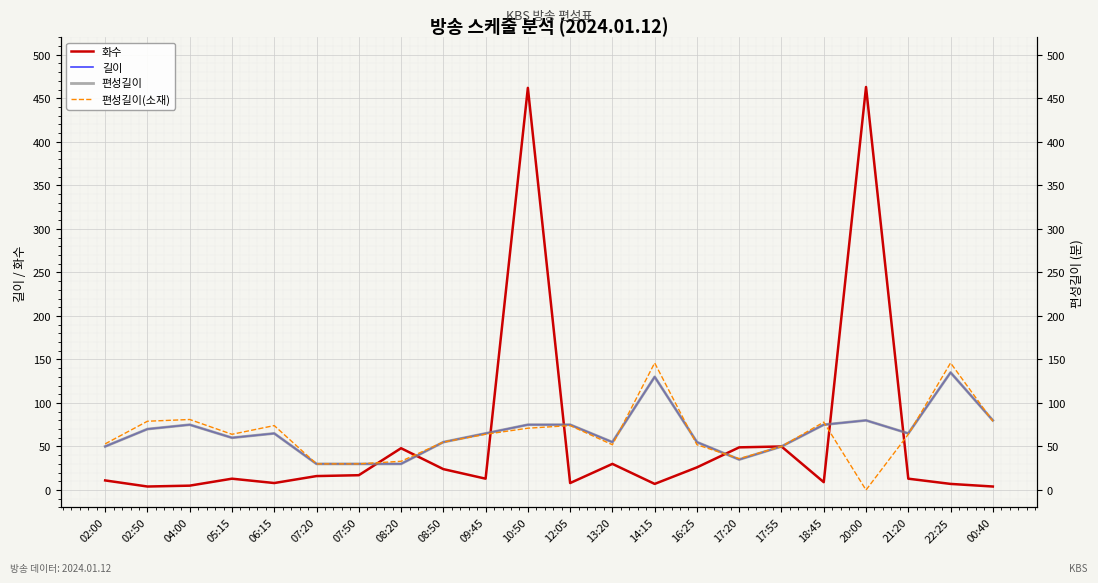

Is the value of 길이 at 22:25 greater than the value of 편성길이(소재) at 10:50?

Yes